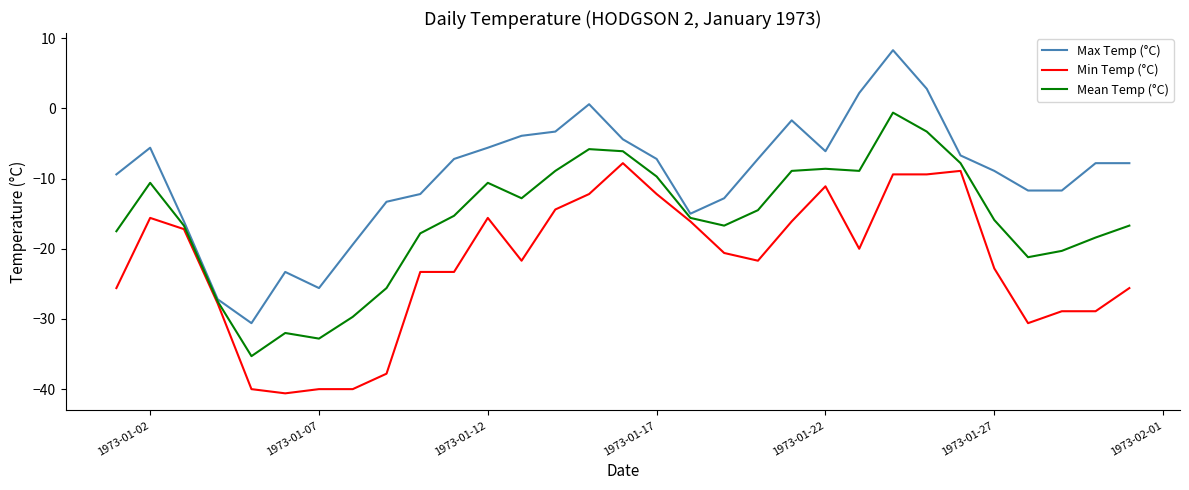

List the series in order of their peak value, lowest first.

Min Temp (°C), Mean Temp (°C), Max Temp (°C)